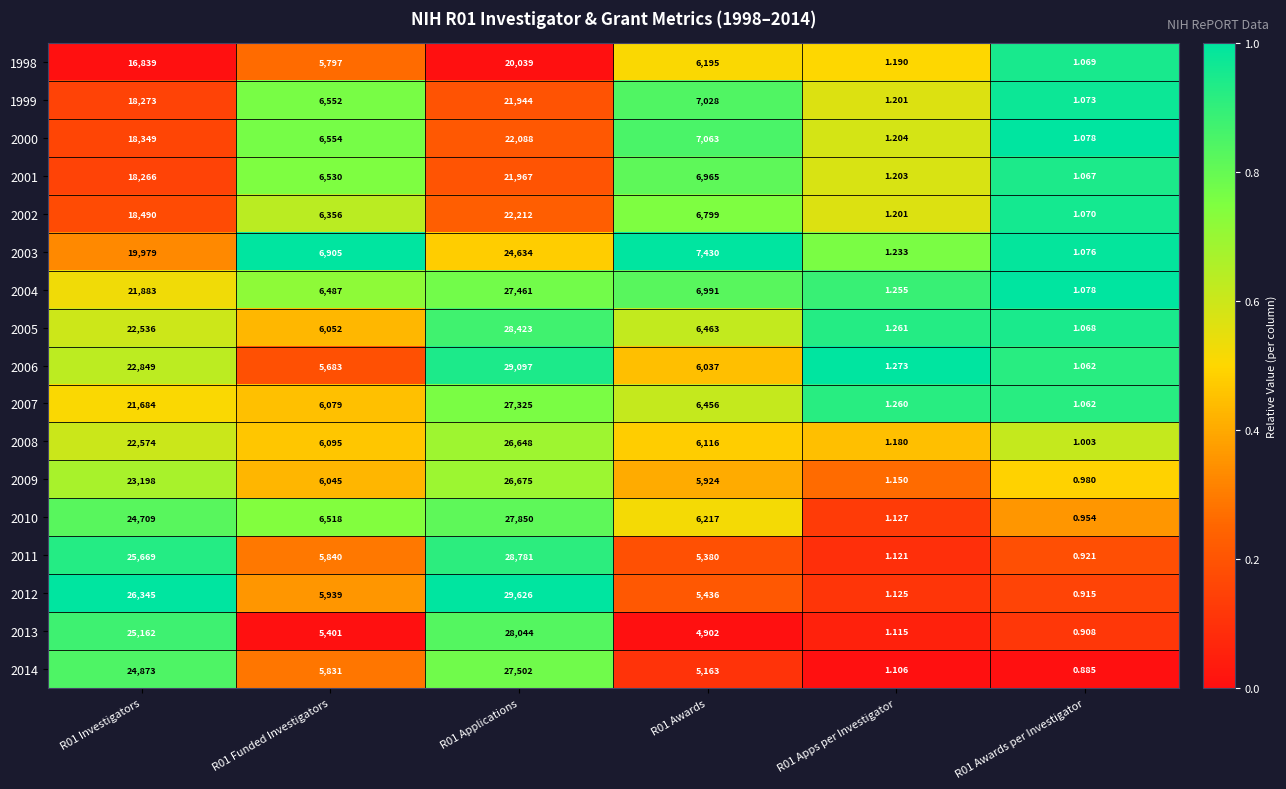

Which series has the widest spread of values?

2012